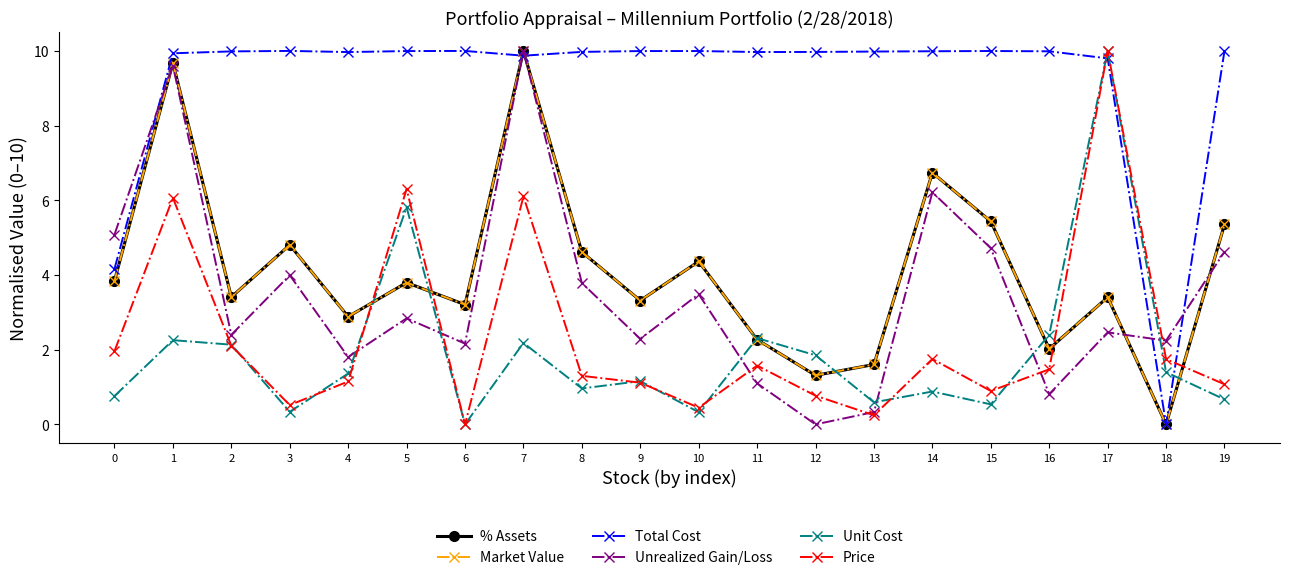

True or false: Total Cost and % Assets cross at least once.

True